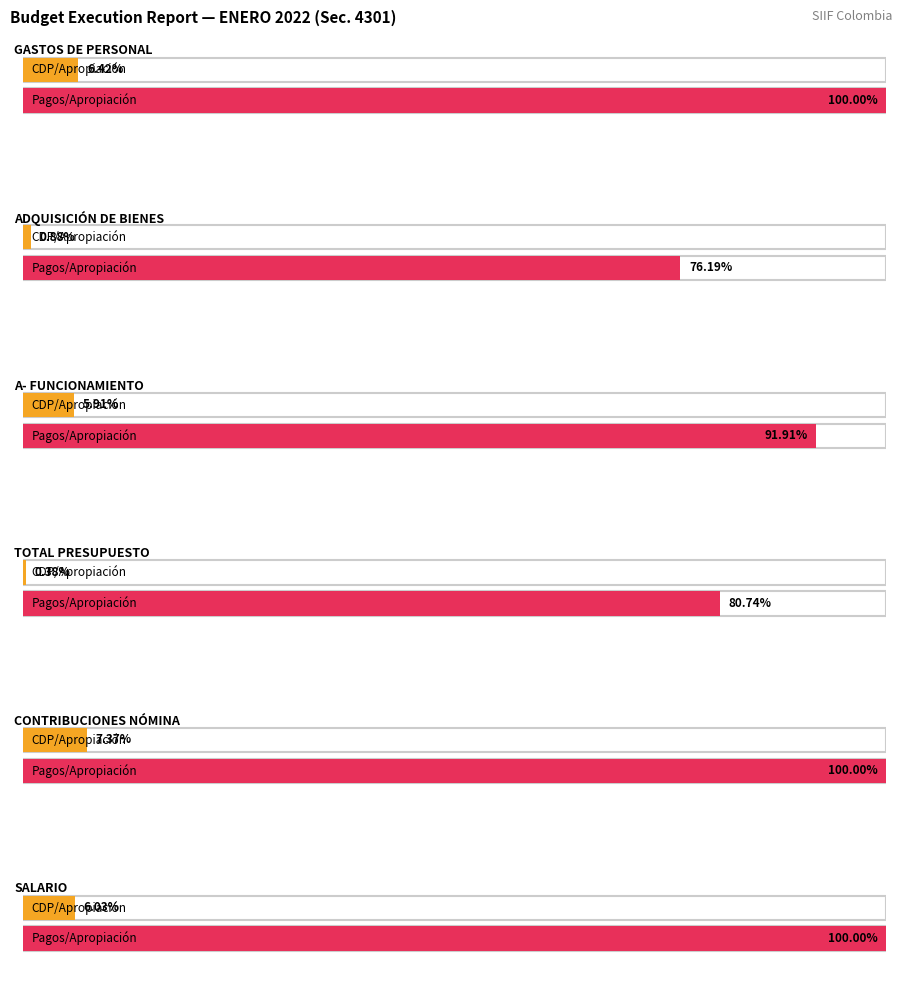

What is the sum of all PAGOS ACUMULADOS values?

8803891884.7